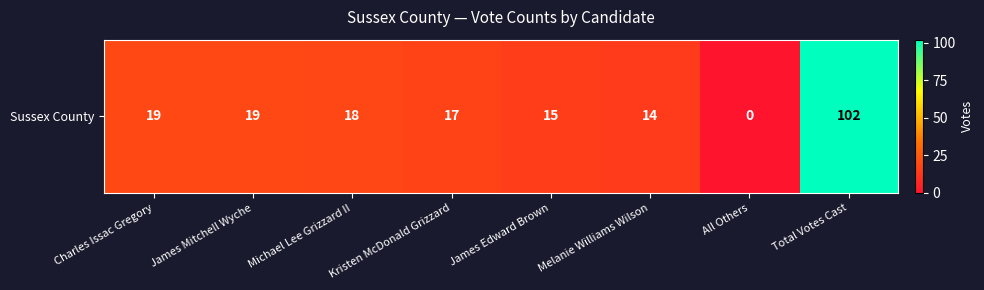

The value at Michael Lee Grizzard II is 18. True or false?

True